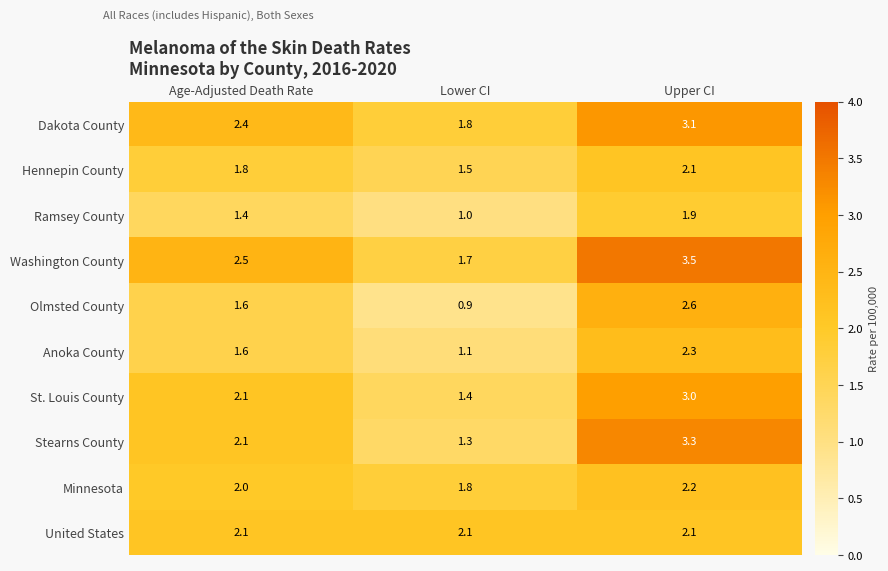

What is the difference between the highest and lowest values at Lower CI?

1.2